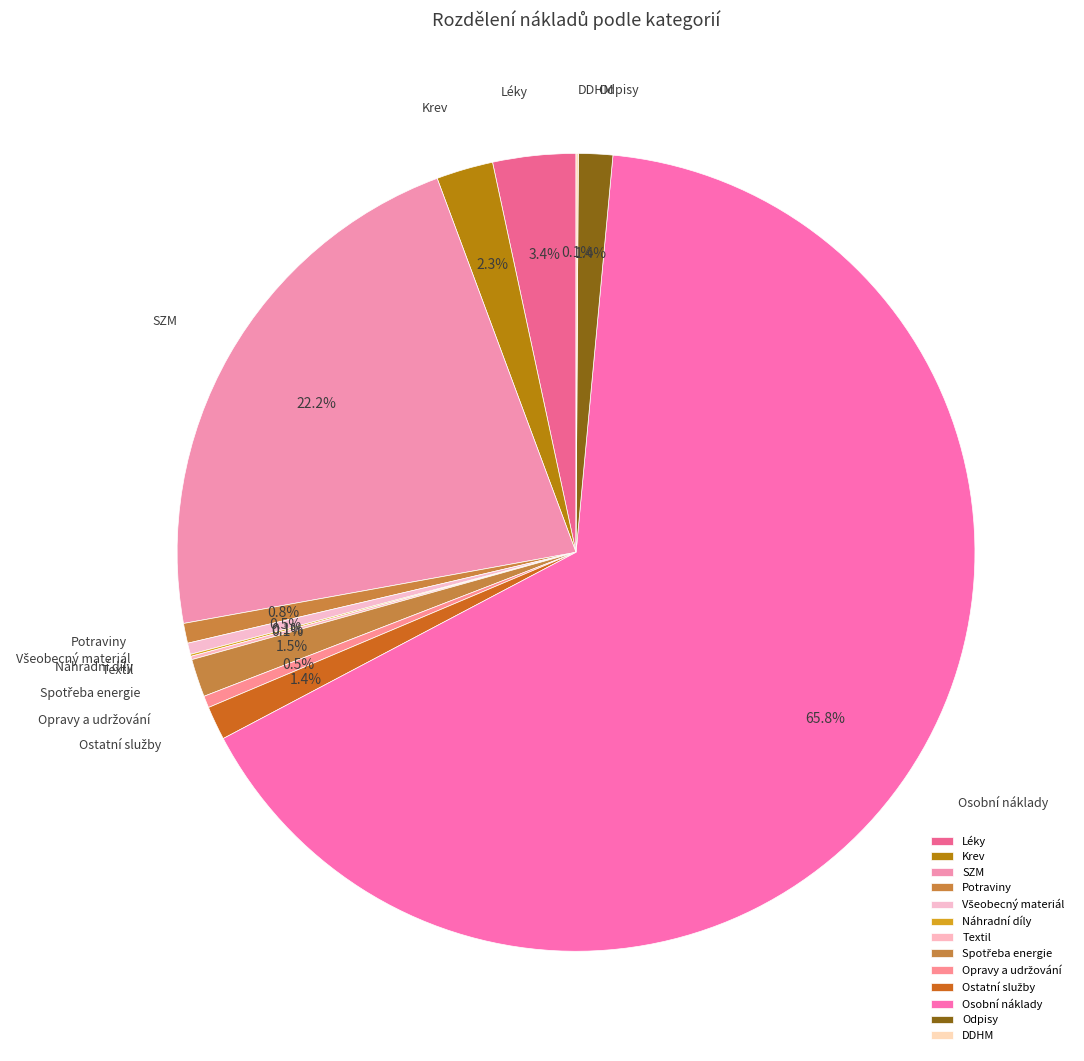

Which category has the biggest portion of the pie?

Osobní náklady